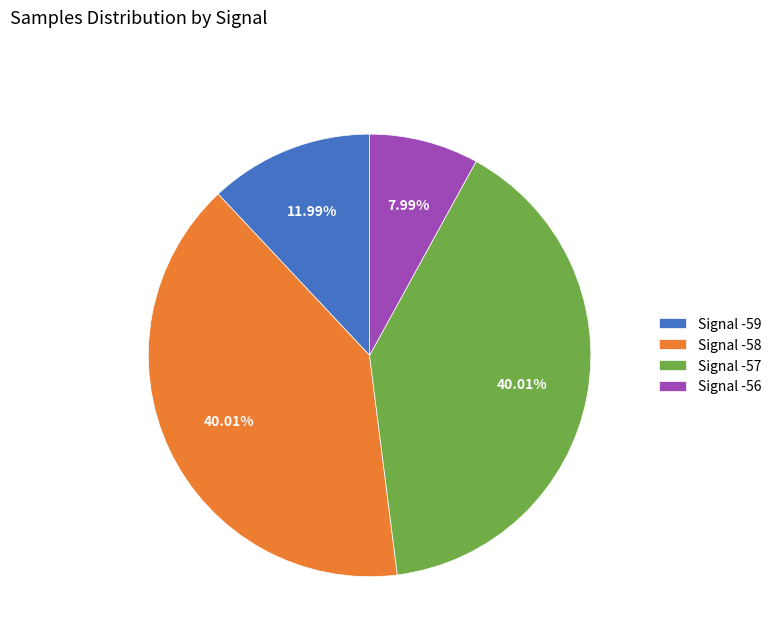

Approximately how many times larger is the value at Signal -58 compared to Signal -57?

1.0